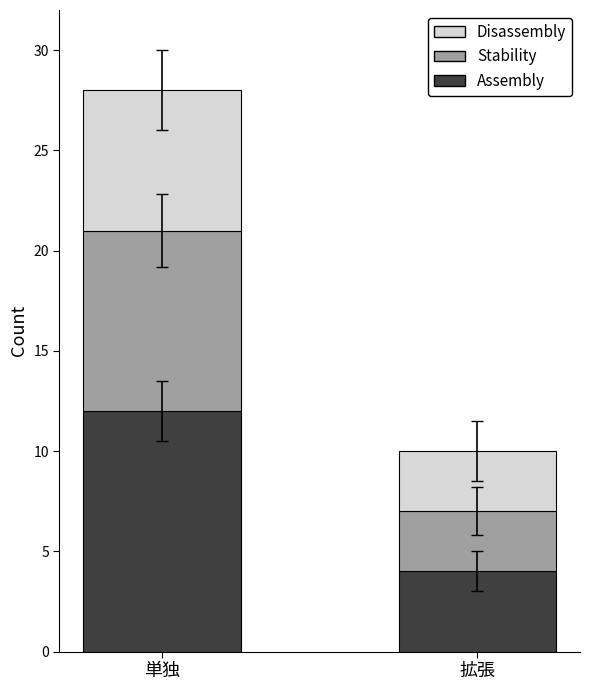

What is the difference between the Assembly values at 拡張 and 単独?

8